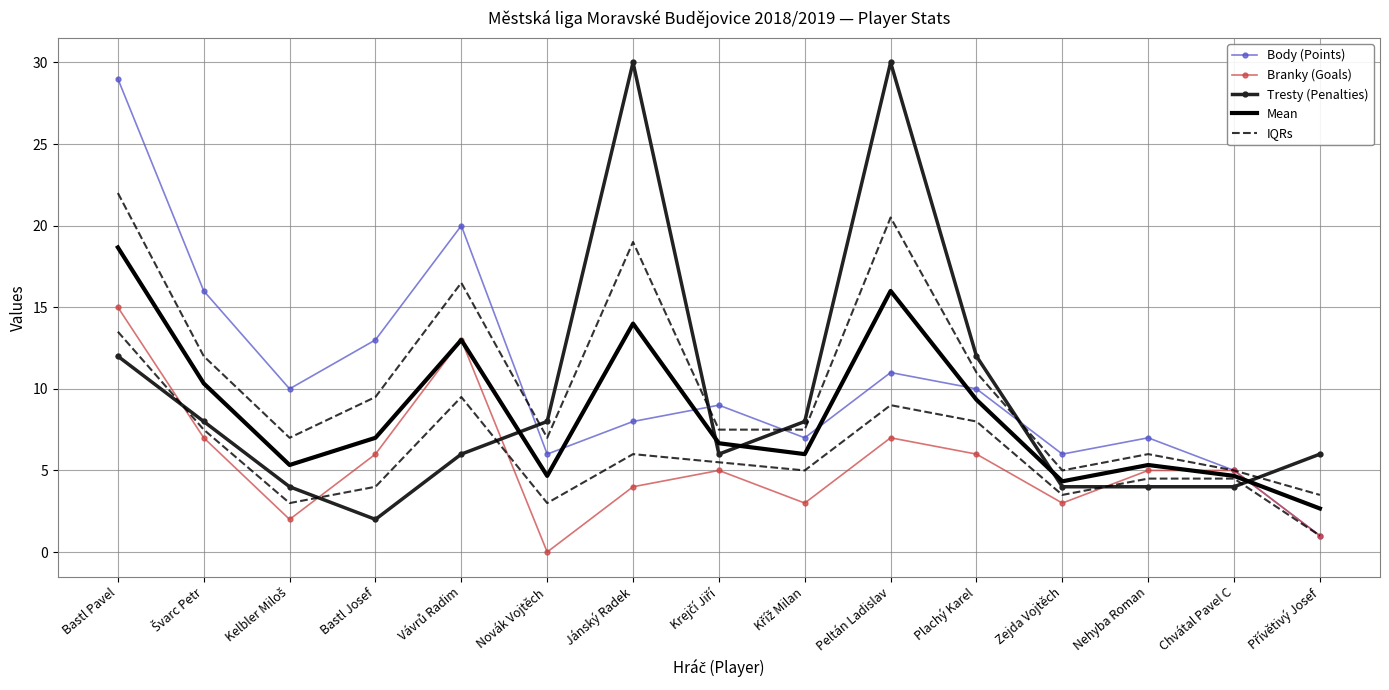

What is the value of the Tresty (Penalties) point at the 12th from the left?

4.0